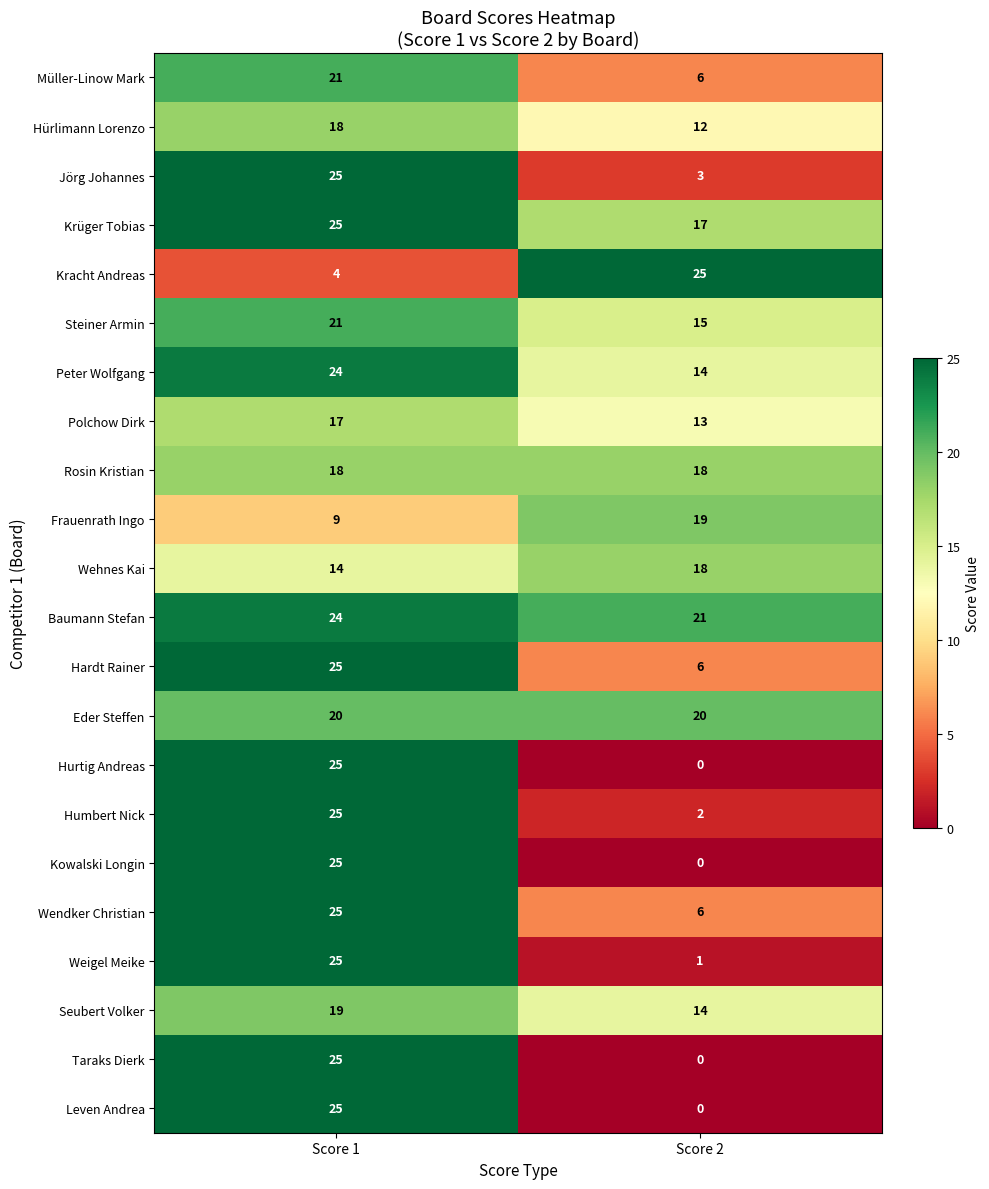

List the labels in order of Wehnes Kai value, largest first.

Score 2, Score 1